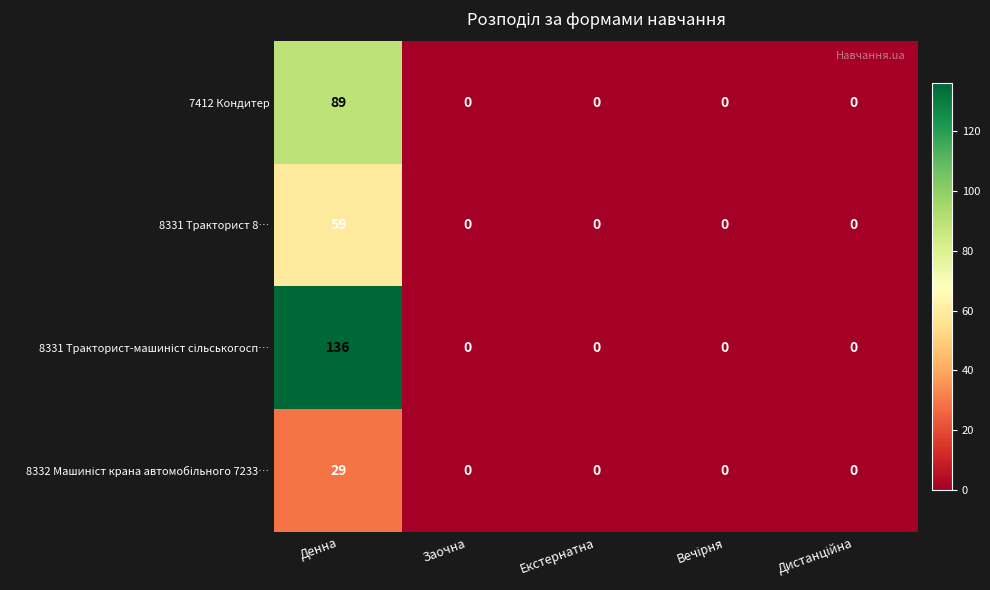

The 7412 Кондитер series shows 89 at Денна. True or false?

True